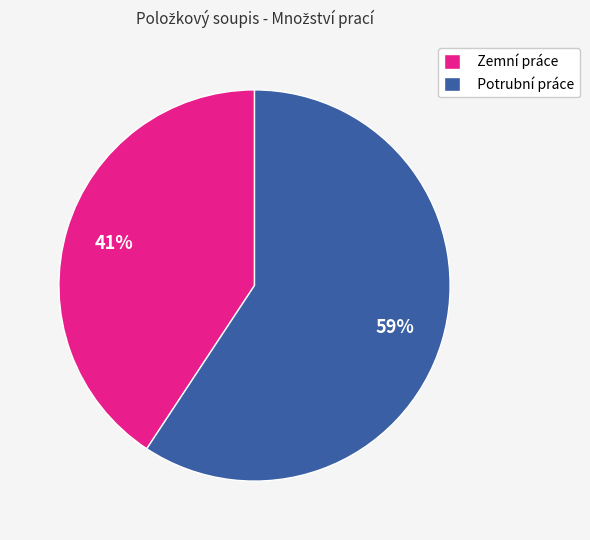

To the nearest percent, what is the average slice percentage?

50%